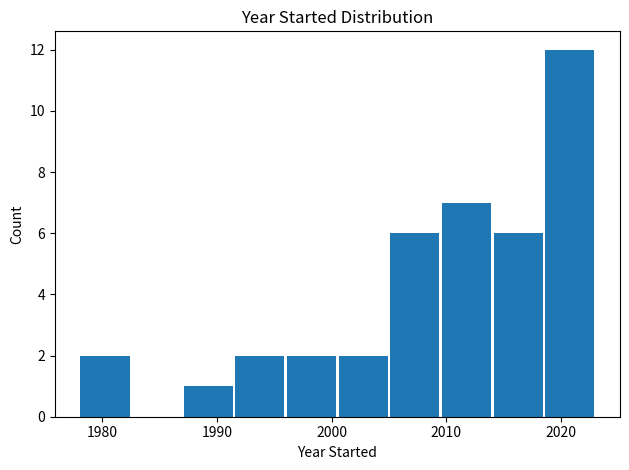

Reading left to right, list every bar in this chart as the range it spans on the x-axis followed by its height. Neither the bar edges nor the heights are printed on the chart, so give them approximately, as read against the axes.

1978.0 to 1982.5: 2
1982.5 to 1987.0: 0
1987.0 to 1991.5: 1
1991.5 to 1996.0: 2
1996.0 to 2000.5: 2
2000.5 to 2005.0: 2
2005.0 to 2009.5: 6
2009.5 to 2014.0: 7
2014.0 to 2018.5: 6
2018.5 to 2023.0: 12